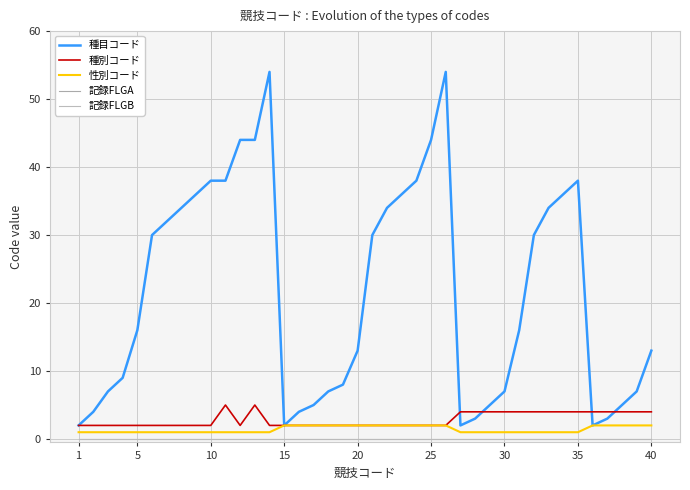

True or false: 記録FLGA and 種別コード intersect in this chart.

False